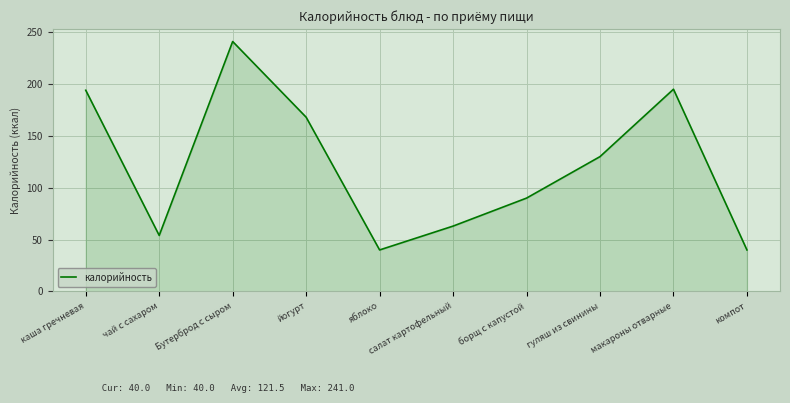

What is the smallest value displayed?

40